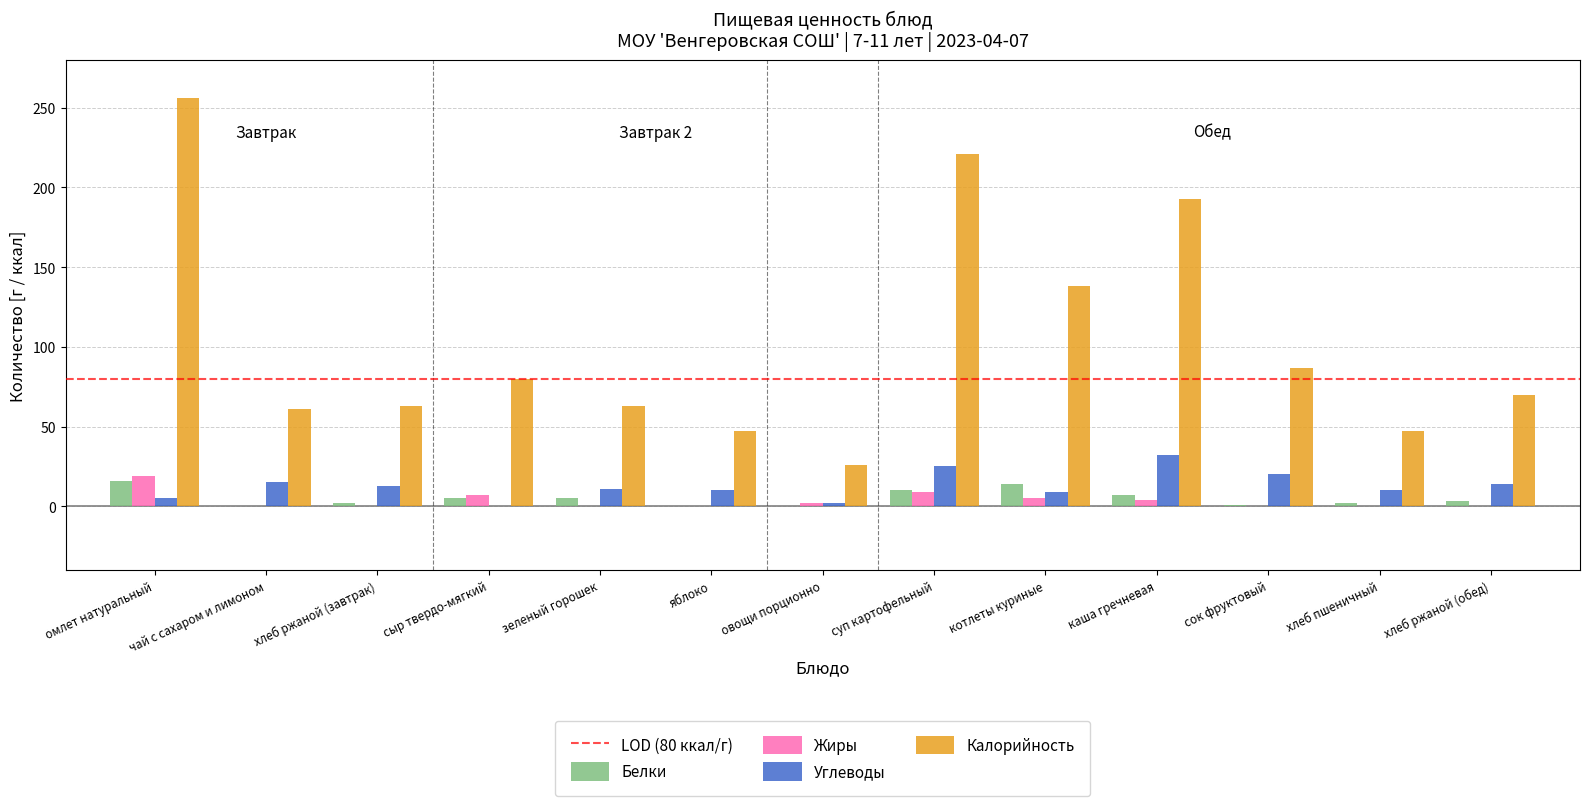

What is the average value of the Жиры series?

4